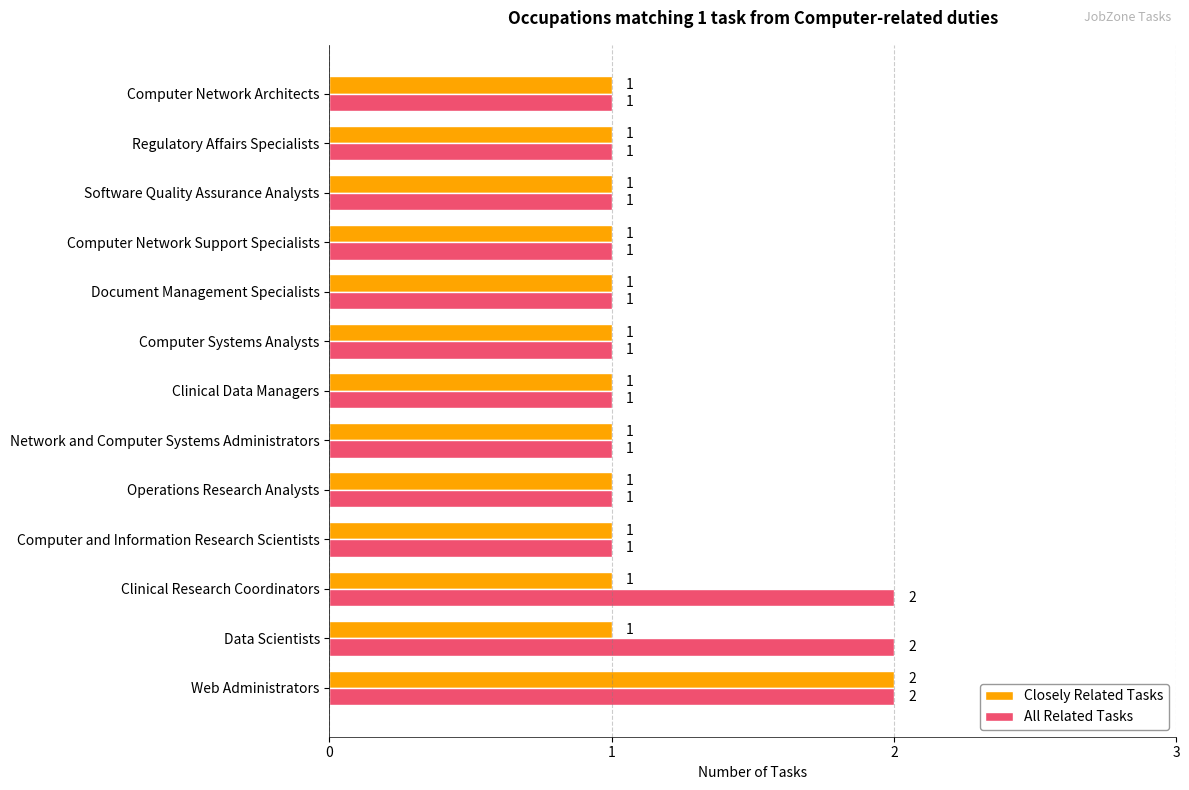

How many data points in All Related Tasks are above 1?

3